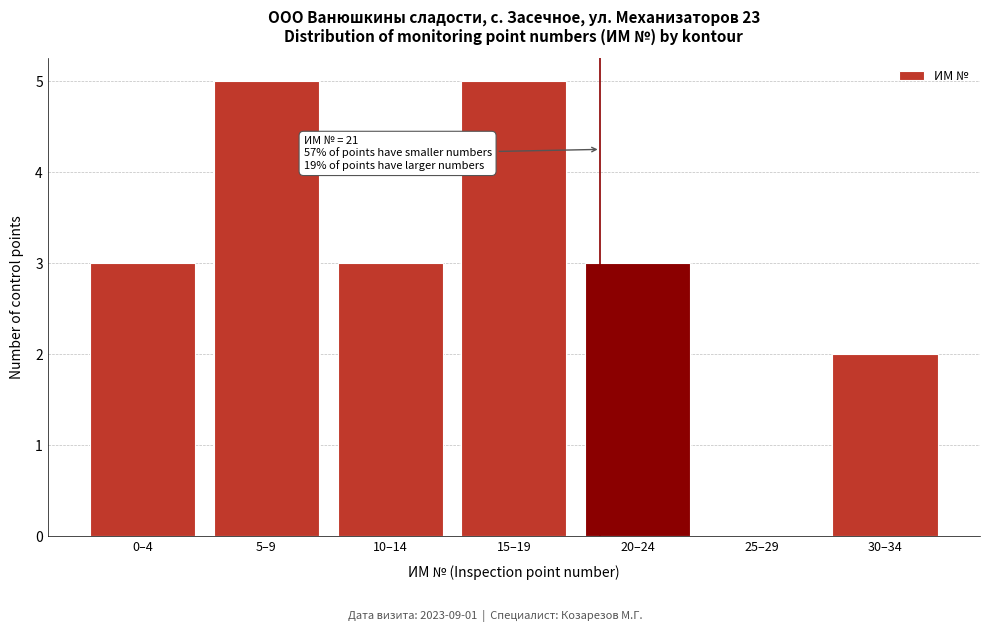

Reading right to left, what are all the values shown in this chart?

30–34=2	25–29=0	20–24=3	15–19=5	10–14=3	5–9=5	0–4=3